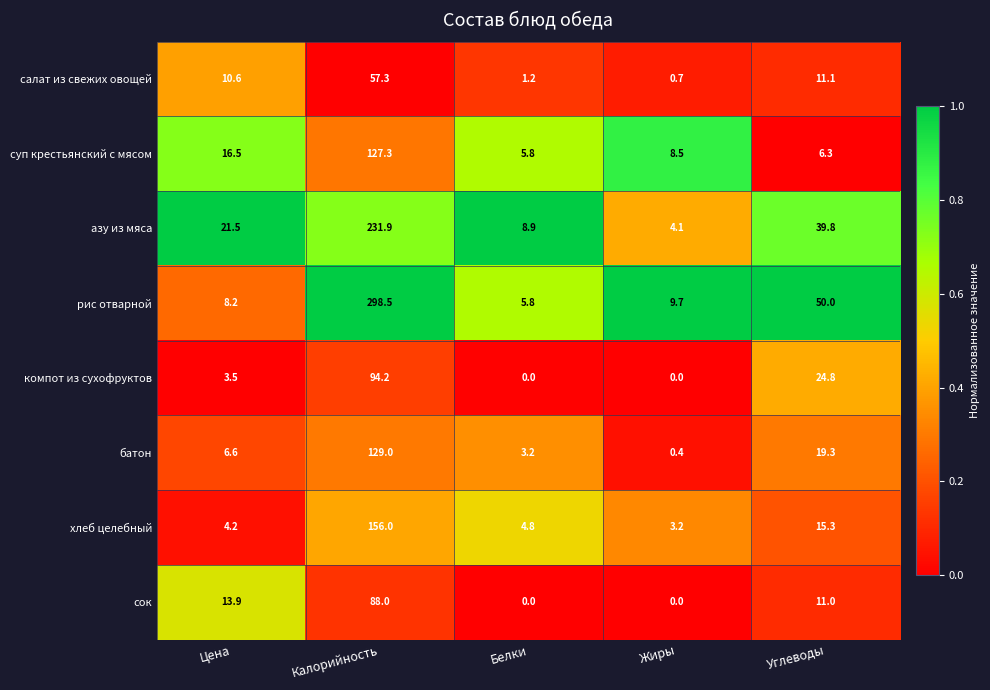

Which label corresponds to the largest value in the chart?

Калорийность